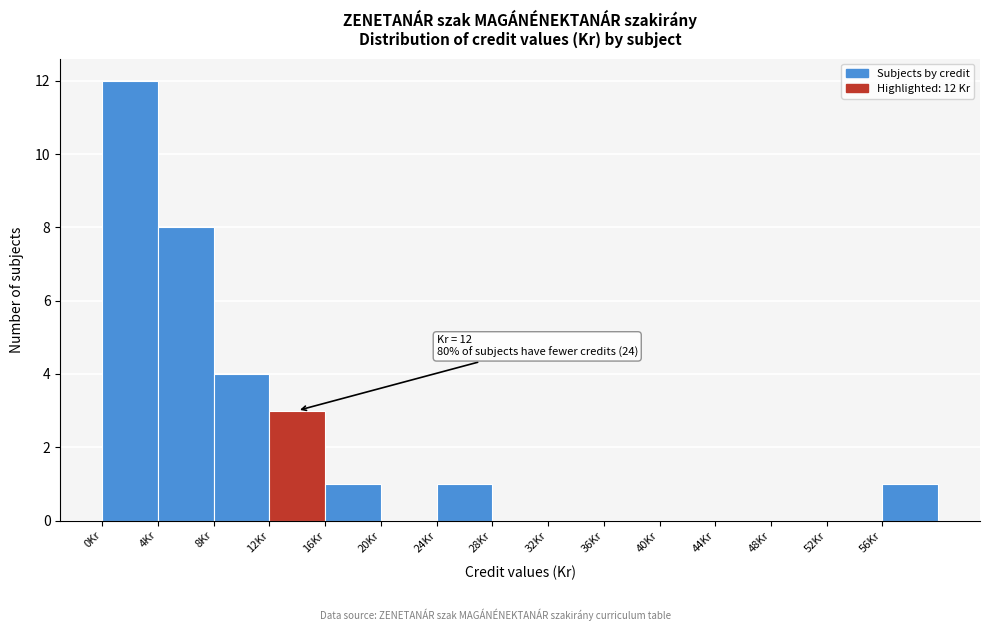

Which range on the x-axis has the tallest bar?

0 to 4